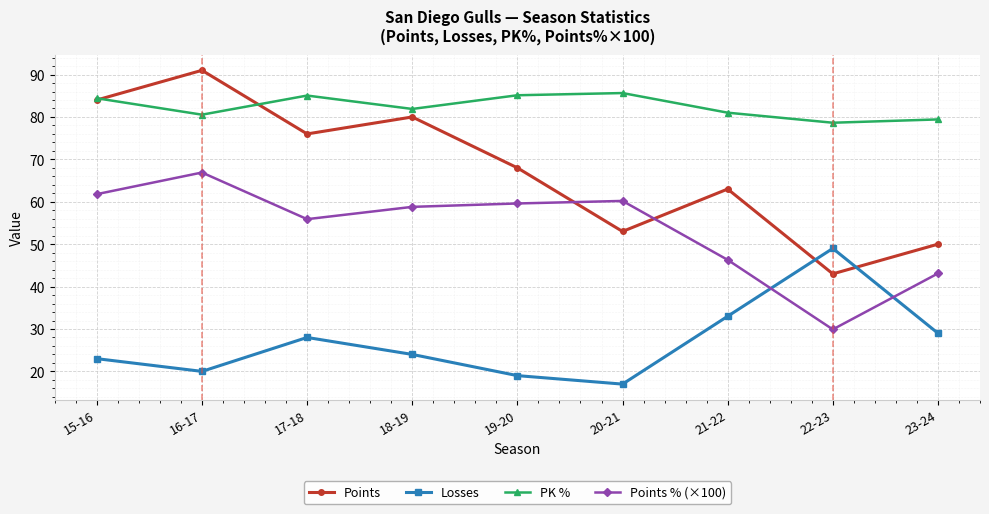

Which series has the largest range (max minus min)?

Points